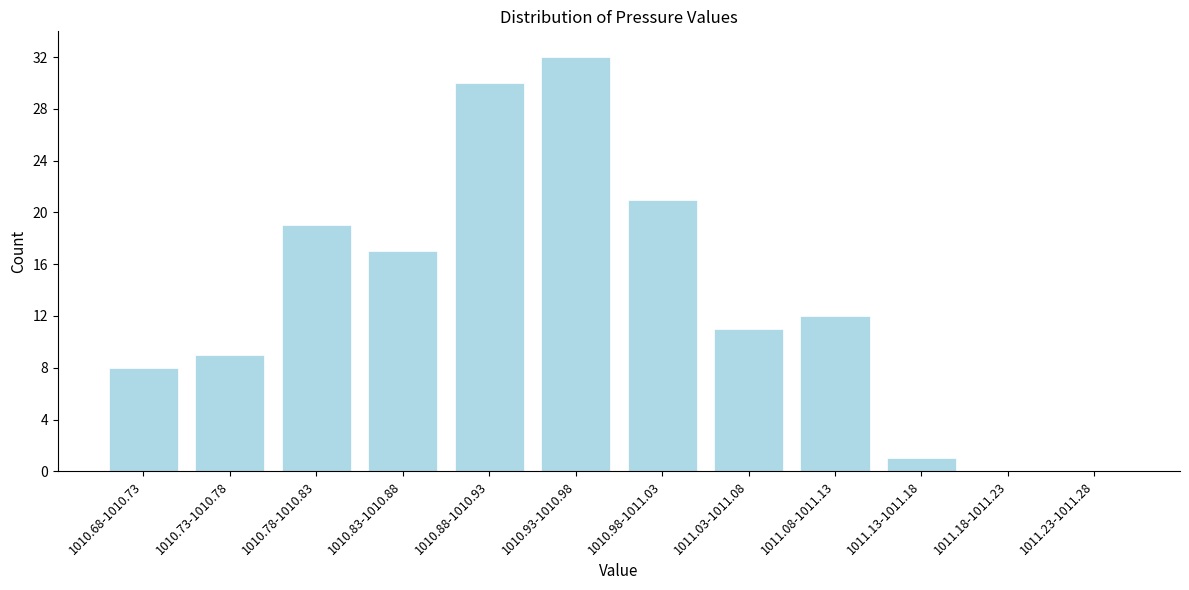

Reading left to right, what are all the values shown in this chart?

1010.68-1010.73=8	1010.73-1010.78=9	1010.78-1010.83=19	1010.83-1010.88=17	1010.88-1010.93=30	1010.93-1010.98=32	1010.98-1011.03=21	1011.03-1011.08=11	1011.08-1011.13=12	1011.13-1011.18=1	1011.18-1011.23=0	1011.23-1011.28=0